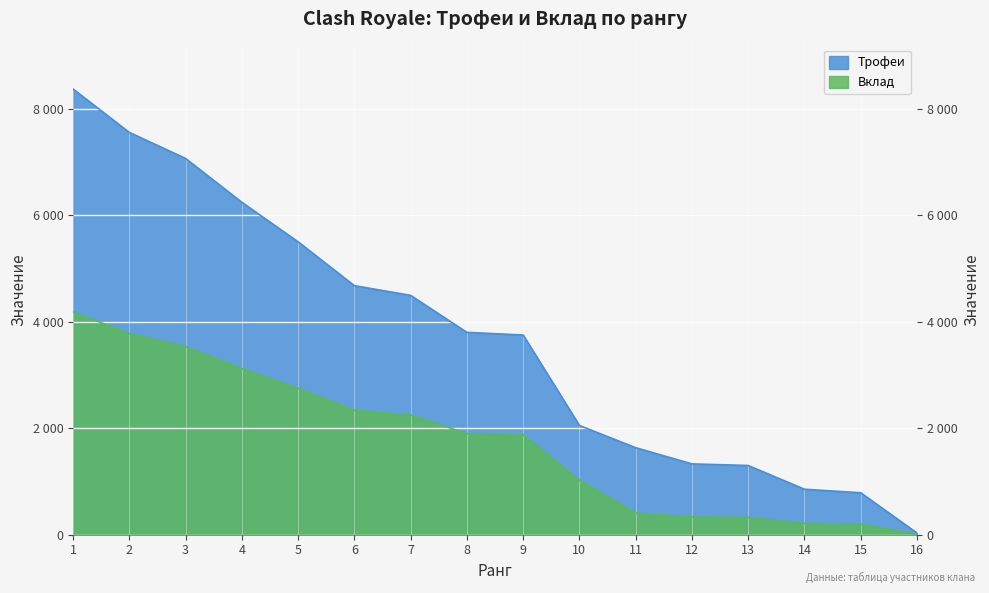

True or false: Вклад has more than 0 interior local peaks.

False